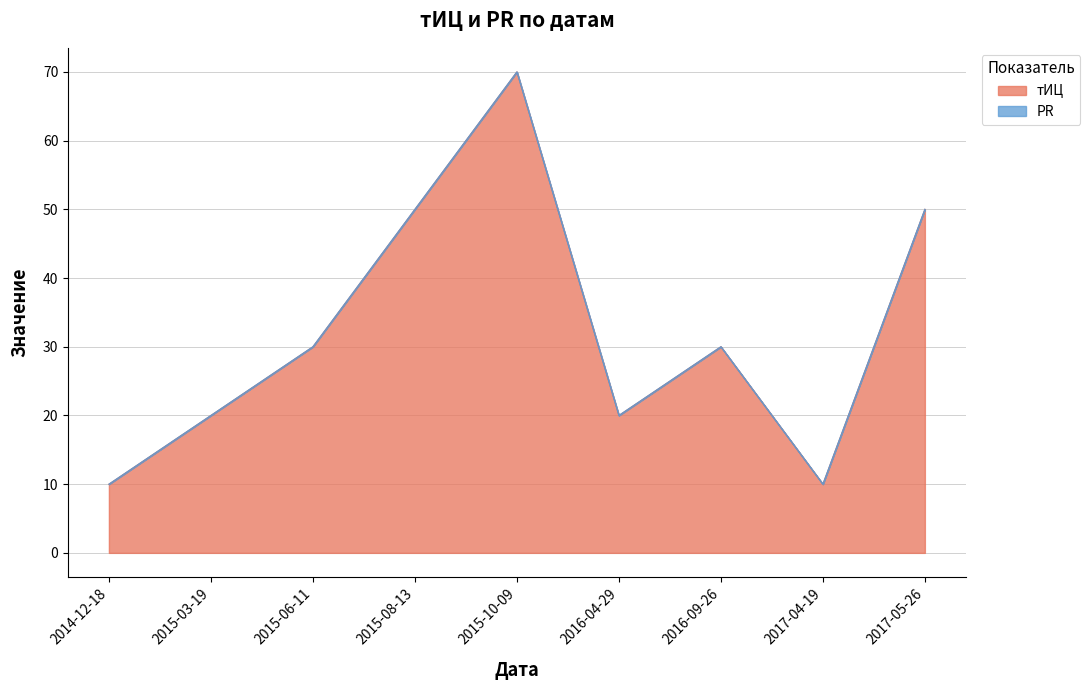

List the labels in order of value, smallest first.

2014-12-18, 2017-04-19, 2015-03-19, 2016-04-29, 2015-06-11, 2016-09-26, 2015-08-13, 2017-05-26, 2015-10-09